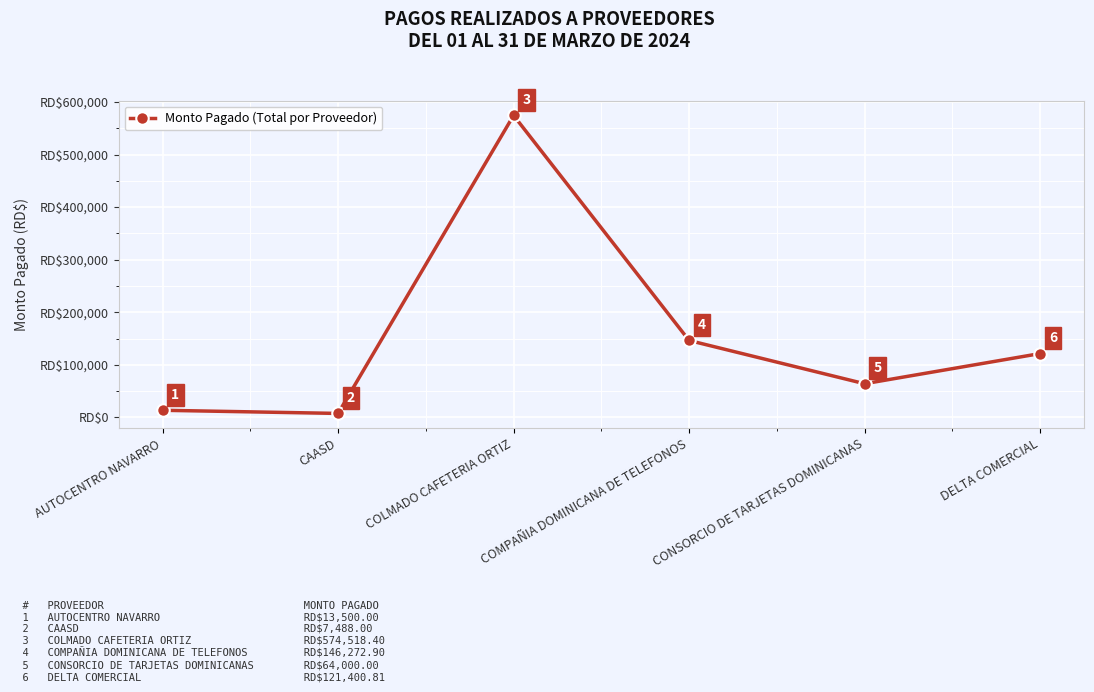

Where is the first local minimum?

CAASD